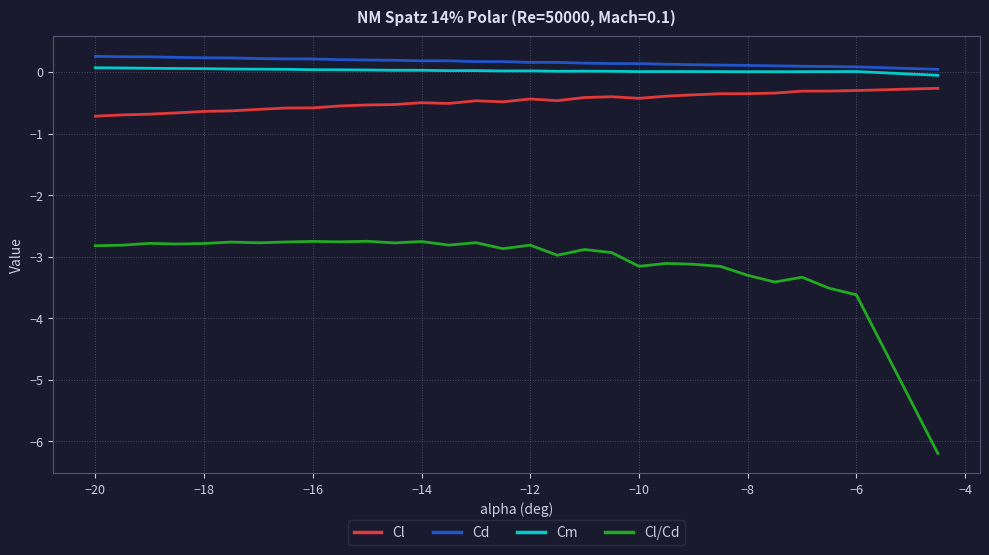

What is the maximum value shown in the chart?

0.3